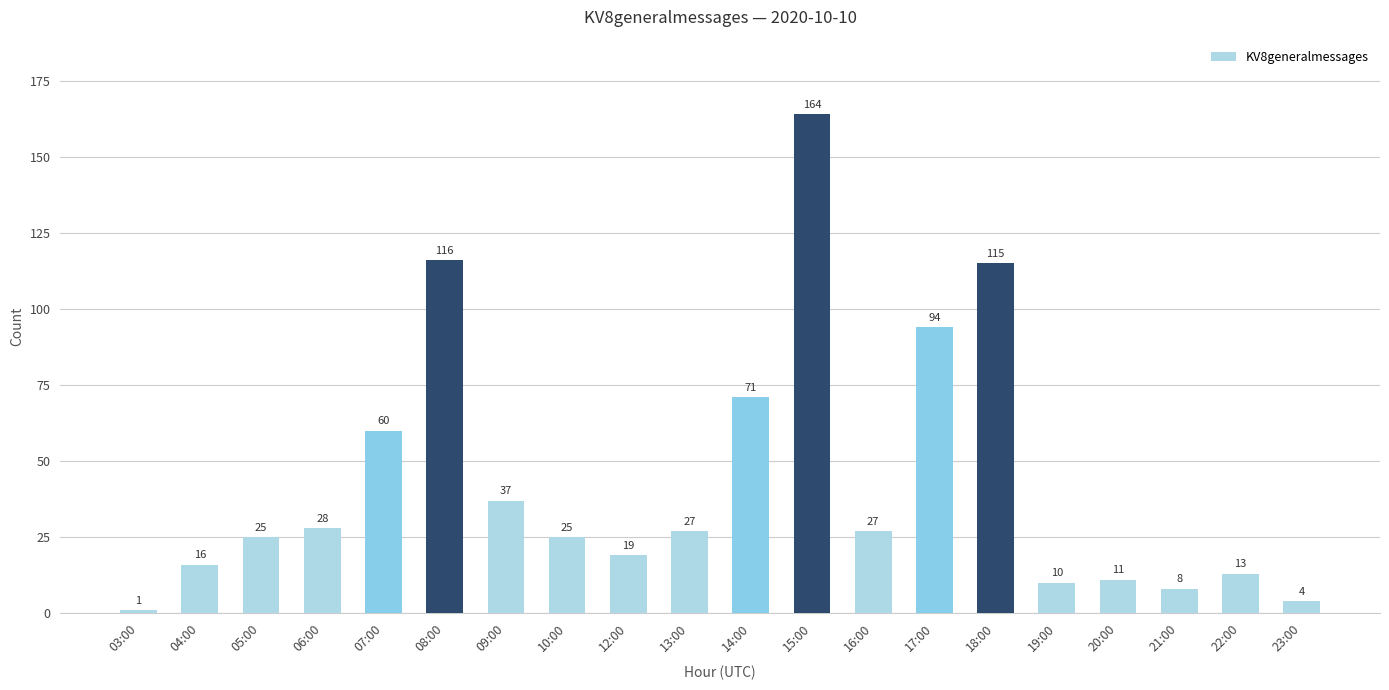

What is the label of the 16th bar from the right?

07:00